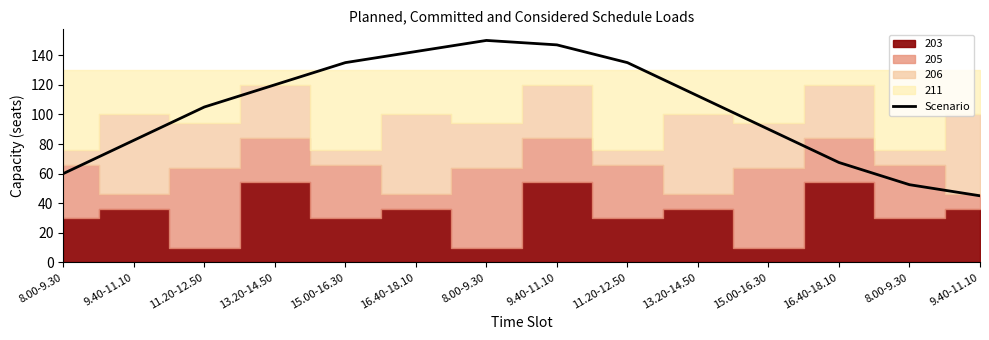

Rank the categories by value from highest to lowest.

8.00-9.30, 9.40-11.10, 16.40-18.10, 15.00-16.30, 11.20-12.50, 13.20-14.50, 13.20-14.50, 11.20-12.50, 15.00-16.30, 9.40-11.10, 16.40-18.10, 8.00-9.30, 8.00-9.30, 9.40-11.10